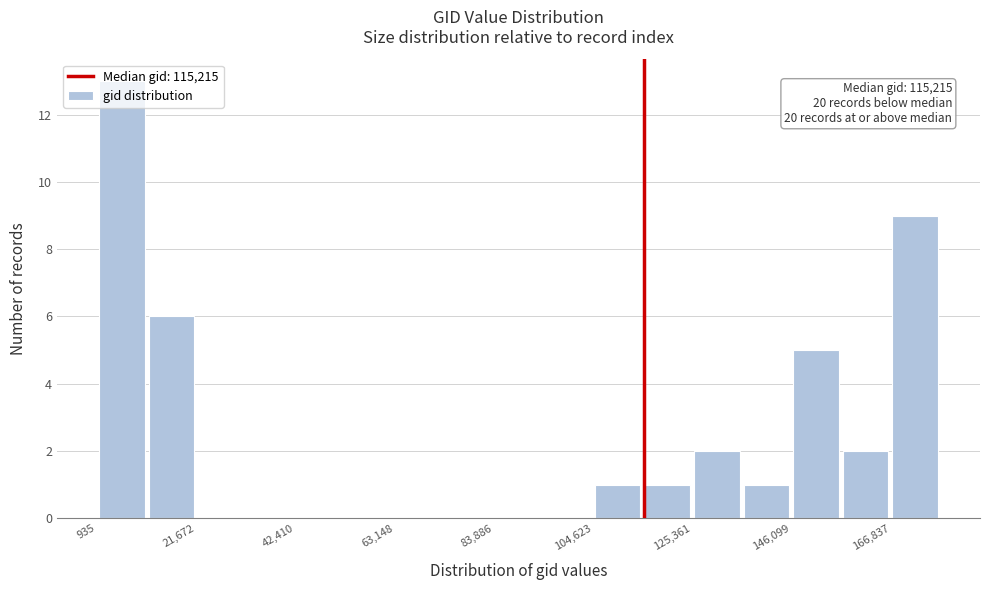

Around what value on the x-axis is the tallest bar? Give the approximate position of its centre, as read against the axis.

5000